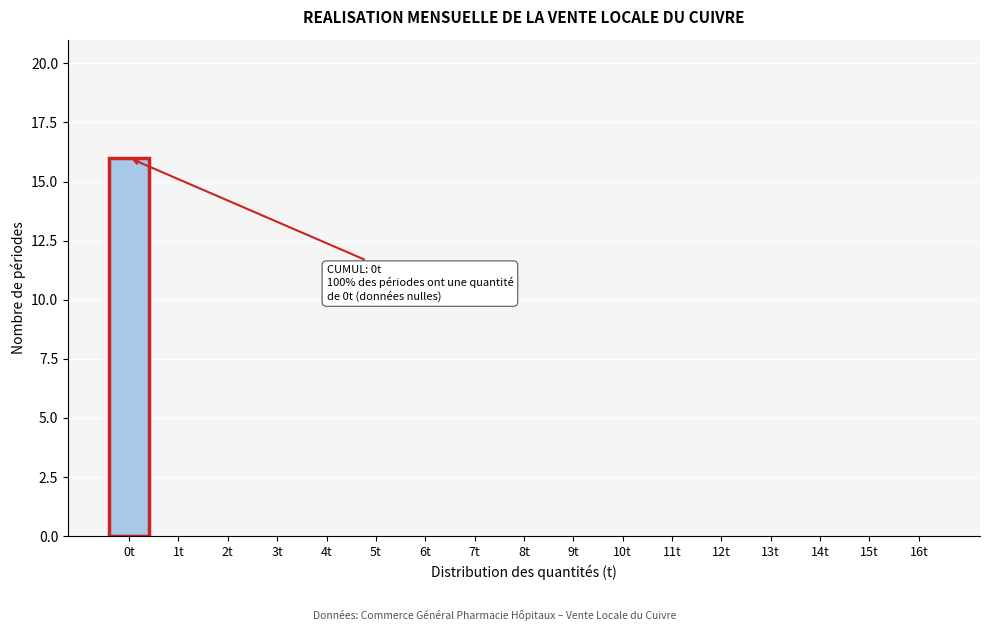

Reading left to right, list all the values displayed in this chart.

0t=16	1t=0	2t=0	3t=0	4t=0	5t=0	6t=0	7t=0	8t=0	9t=0	10t=0	11t=0	12t=0	13t=0	14t=0	15t=0	16t=0